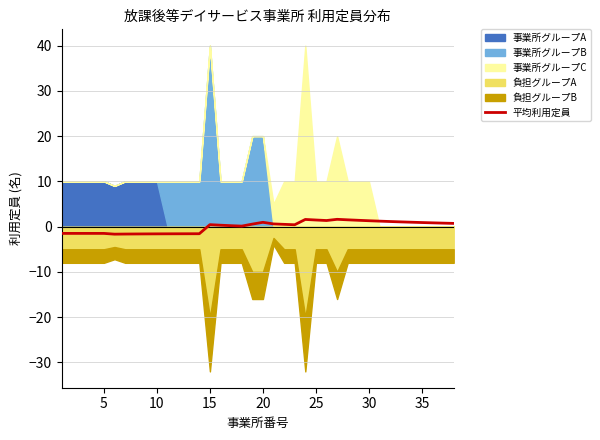

True or false: 平均利用定員 has a value of 1.0 at 20.

True